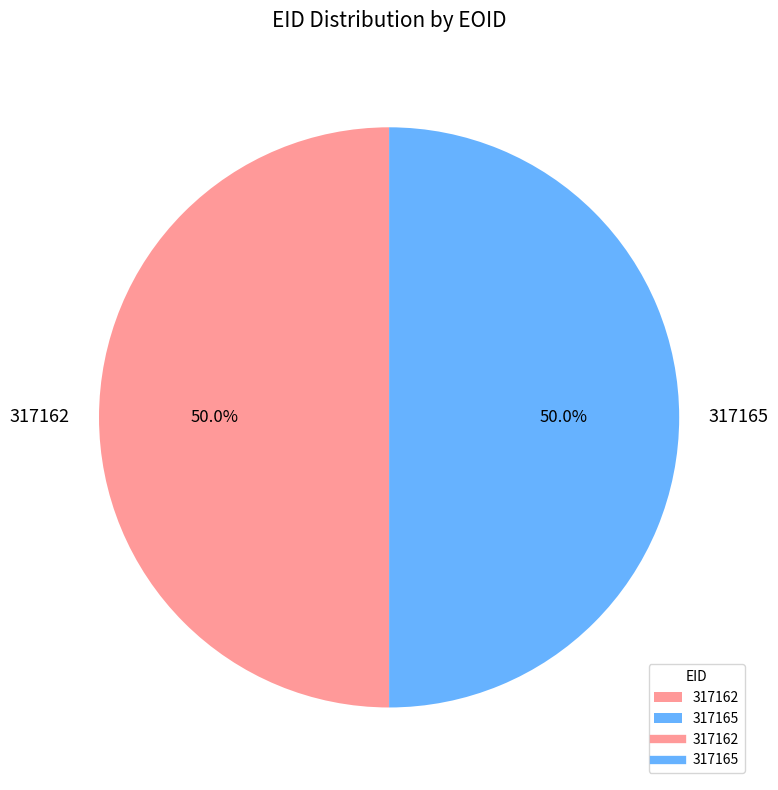

What portion of the pie excludes 317165?

50.0%